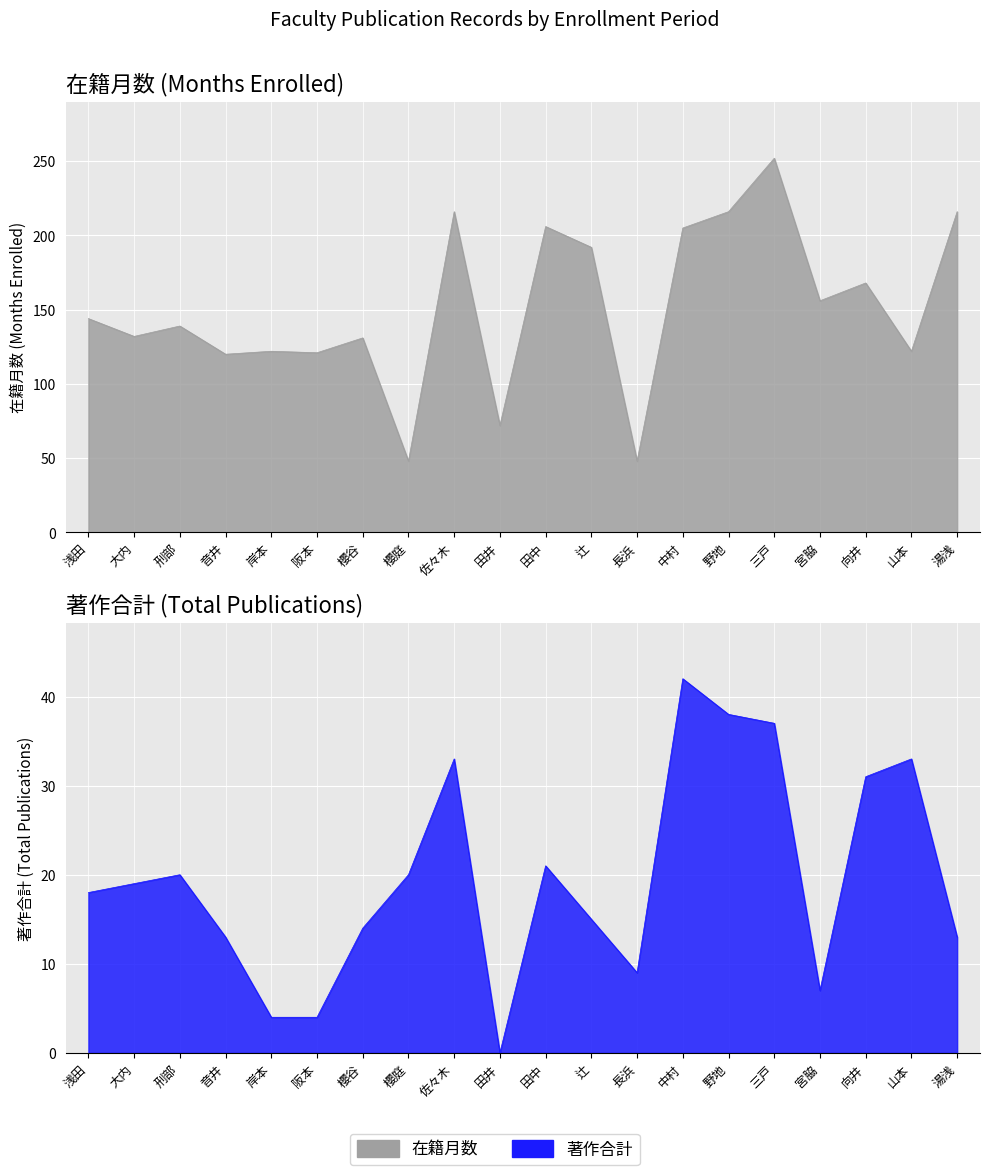

True or false: 著作合計 and 在籍月数 cross at least once.

False